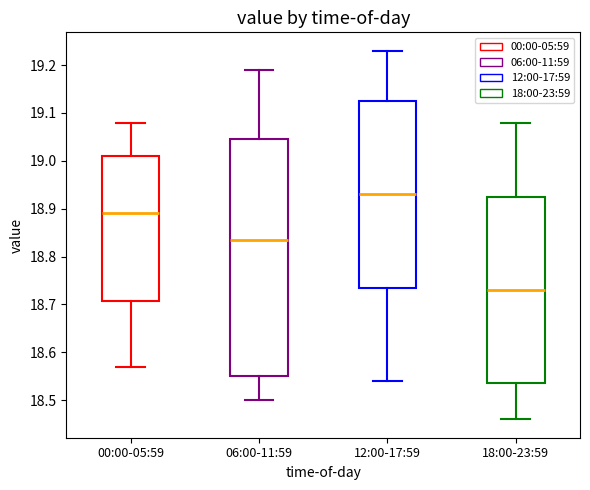

Reading left to right, read every box against the y-axis: the position of its median line, the range the box covers, and the ends of its whiskers. The values are not printed on the chart, so give them approximately, as read against the axis.

00:00-05:59: median 18.89, box 18.71 to 19.01, whiskers 18.57 to 19.08
06:00-11:59: median 18.84, box 18.55 to 19.05, whiskers 18.50 to 19.19
12:00-17:59: median 18.93, box 18.74 to 19.13, whiskers 18.54 to 19.23
18:00-23:59: median 18.73, box 18.54 to 18.93, whiskers 18.46 to 19.08